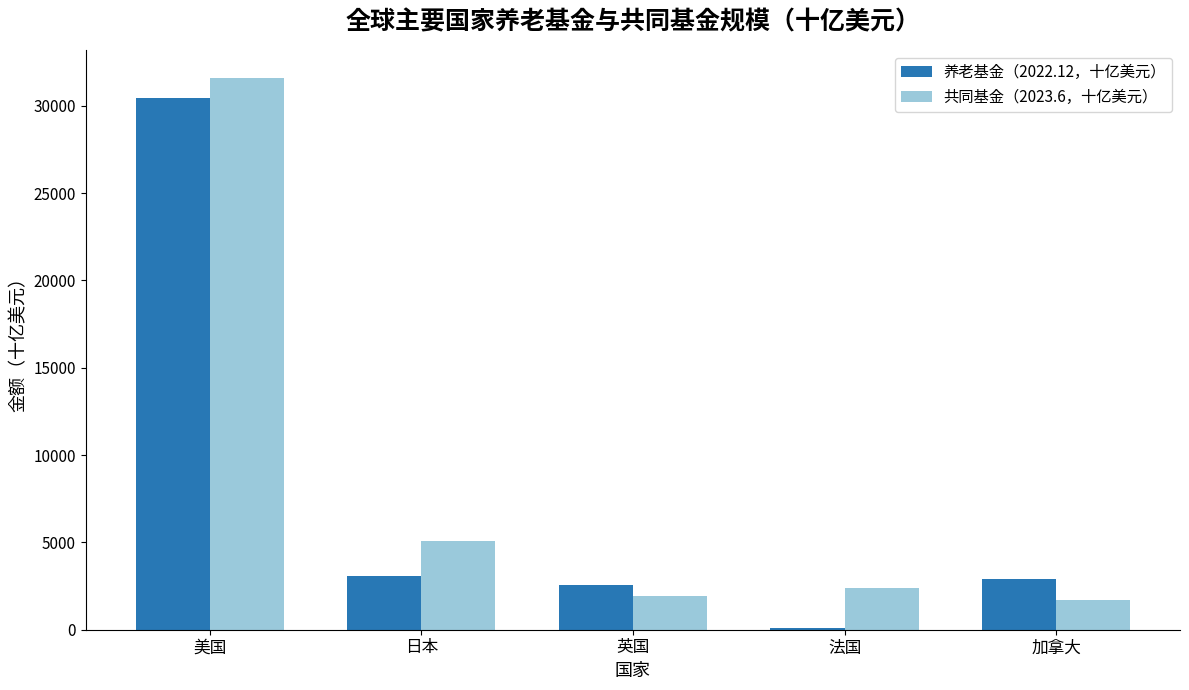

The value of 共同基金（2023.6，十亿美元） at 美国 is 11563. True or false?

False